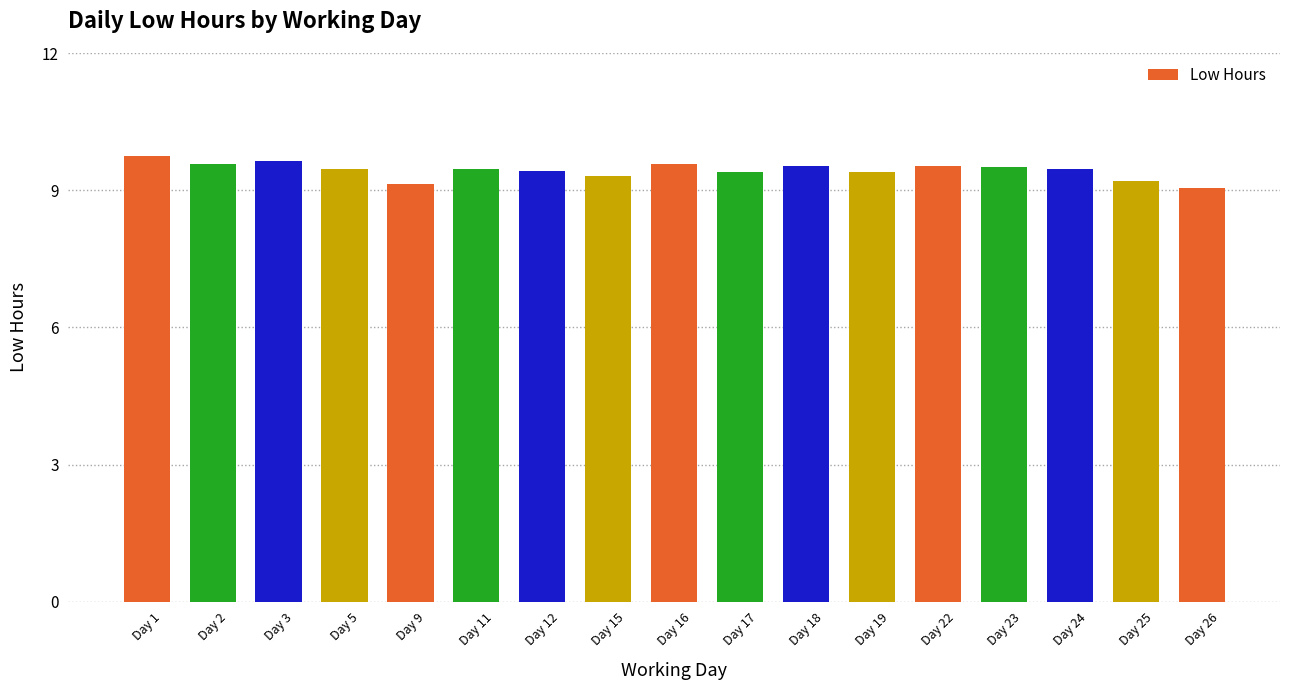

The chart shows a value of 9.5 at Day 5. True or false?

True